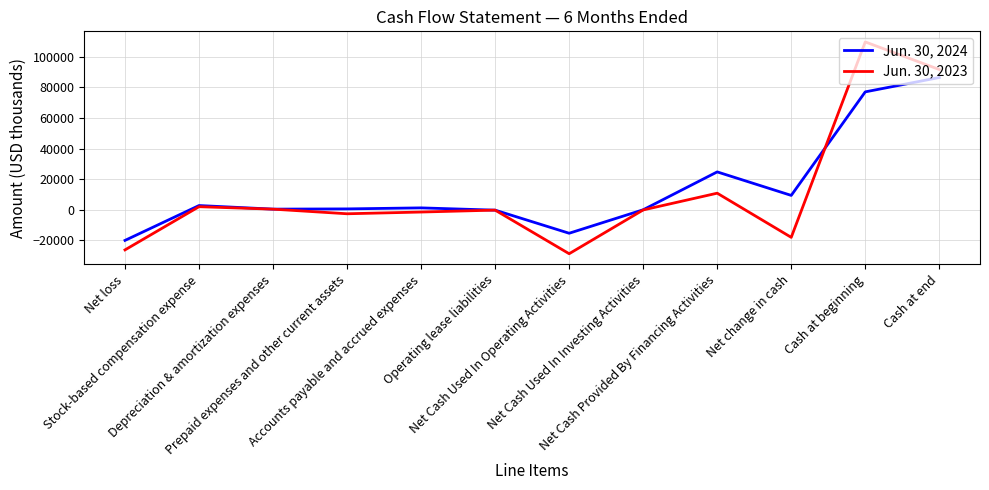

What is the total value across all series at Accounts payable and accrued expenses?

-269